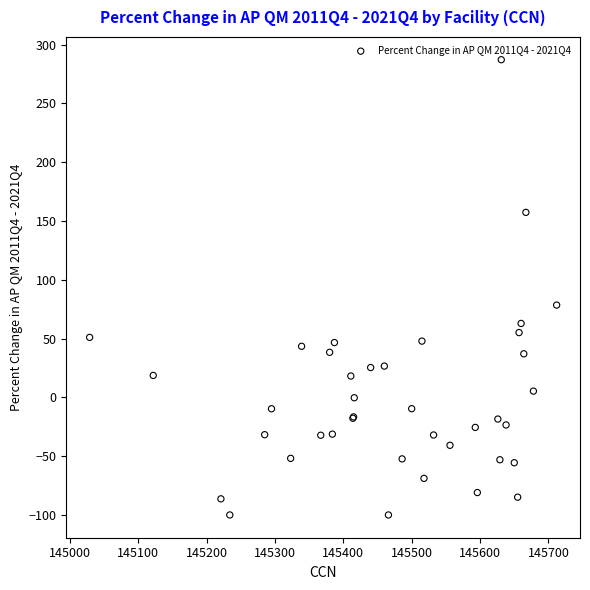

What Y value in the scatter plot is closest to 93?

78.5